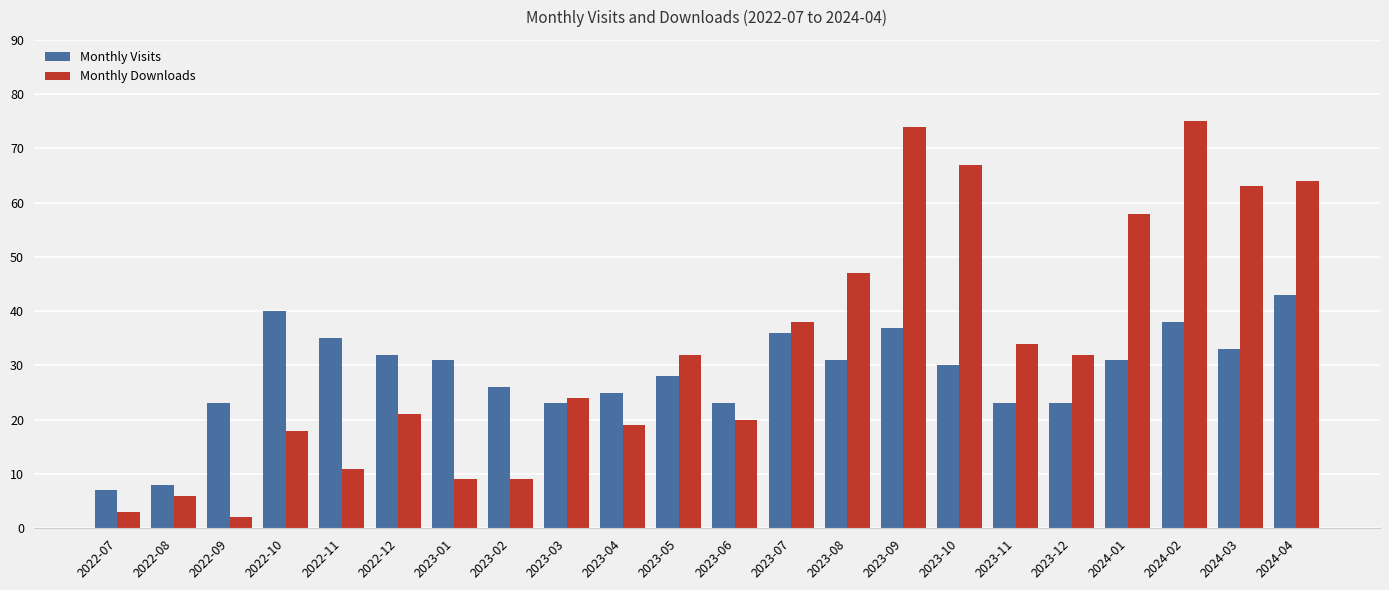

Reading right to left, extract all data points from this chart.

Monthly Visits: 43	33	38	31	23	23	30	37	31	36	23	28	25	23	26	31	32	35	40	23	8	7
Monthly Downloads: 64	63	75	58	32	34	67	74	47	38	20	32	19	24	9	9	21	11	18	2	6	3